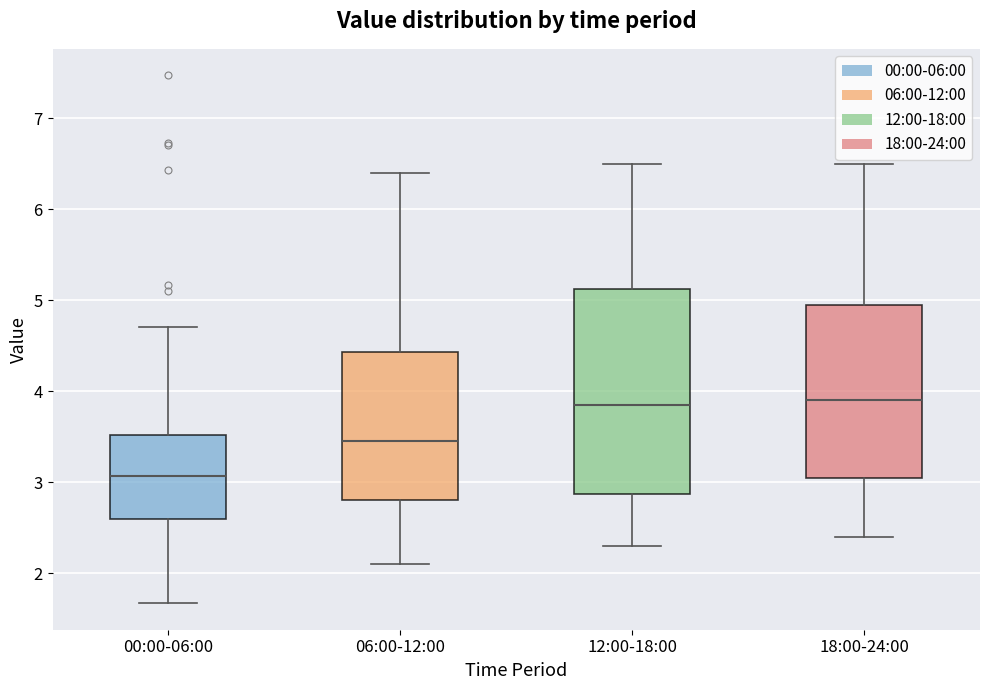

Reading left to right, read every box against the y-axis: the position of its median line, the range the box covers, and the ends of its whiskers. The values are not printed on the chart, so give them approximately, as read against the axis.

00:00-06:00: median 3.1, box 2.6 to 3.5, whiskers 1.7 to 4.7
06:00-12:00: median 3.5, box 2.8 to 4.4, whiskers 2.1 to 6.4
12:00-18:00: median 3.9, box 2.9 to 5.1, whiskers 2.3 to 6.5
18:00-24:00: median 3.9, box 3.1 to 5.0, whiskers 2.4 to 6.5